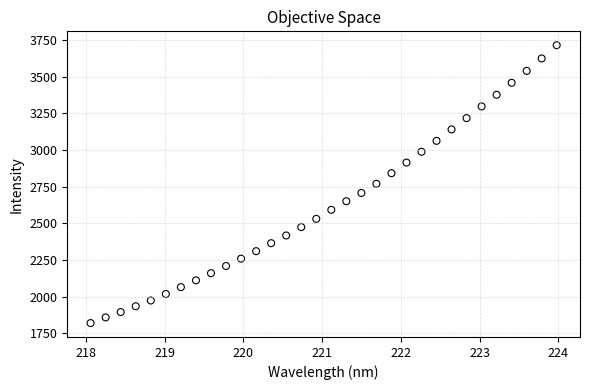

What is the range of Y values (max minus min)?

1895.1